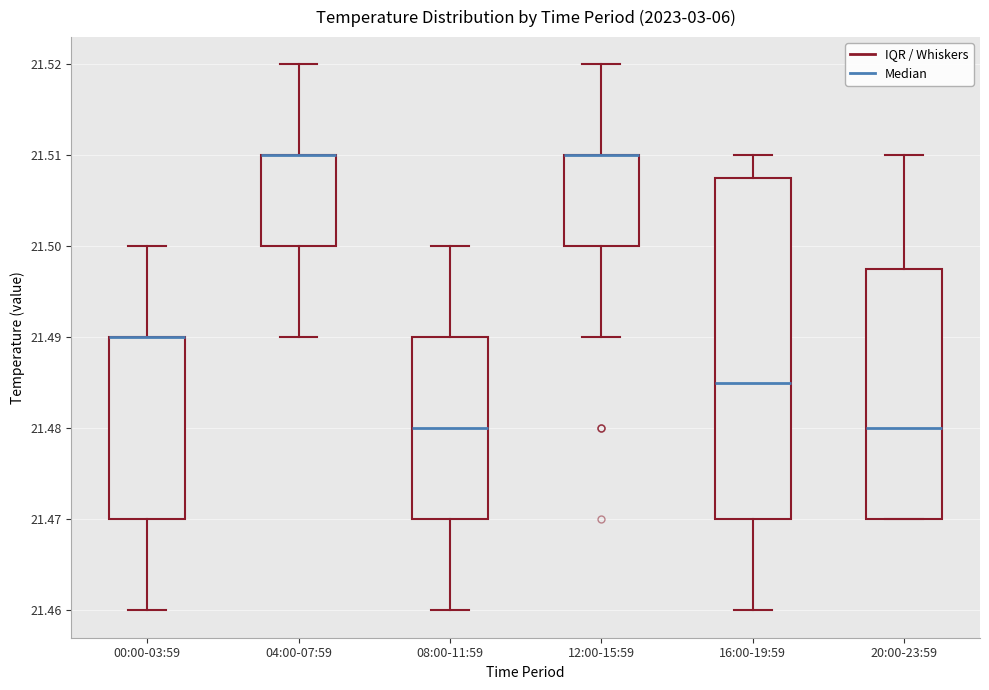

Reading left to right, read every box against the y-axis: the position of its median line, the range the box covers, and the ends of its whiskers. The values are not printed on the chart, so give them approximately, as read against the axis.

00:00-03:59: median 21.490 (drawn on the box's upper edge), box 21.470 to 21.490, whiskers 21.460 to 21.500
04:00-07:59: median 21.510 (drawn on the box's upper edge), box 21.500 to 21.510, whiskers 21.490 to 21.520
08:00-11:59: median 21.480, box 21.470 to 21.490, whiskers 21.460 to 21.500
12:00-15:59: median 21.510 (drawn on the box's upper edge), box 21.500 to 21.510, whiskers 21.490 to 21.520
16:00-19:59: median 21.485, box 21.470 to 21.508, whiskers 21.460 to 21.510
20:00-23:59: median 21.480, box 21.470 to 21.498, whiskers 21.470 to 21.510